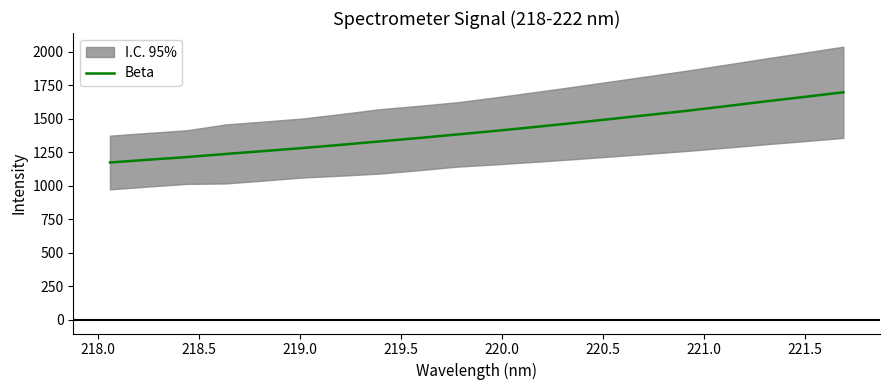

Is this an area chart (filled region under the line)?

No